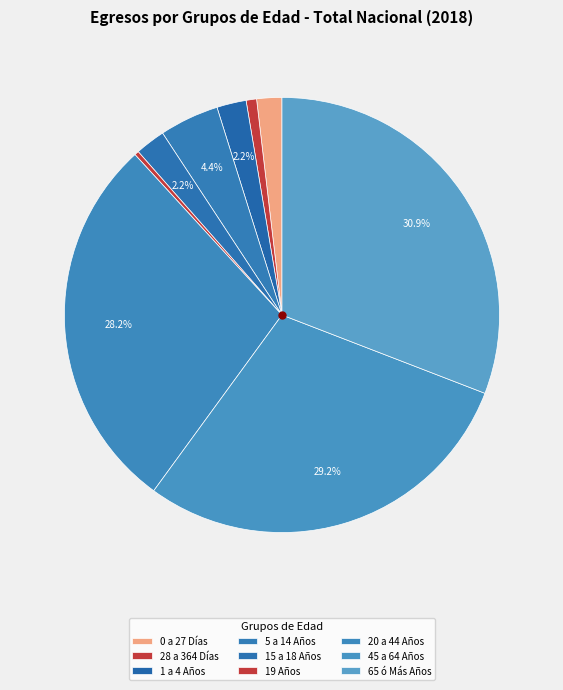

Is 15 a 18 Años the majority of the pie?

No